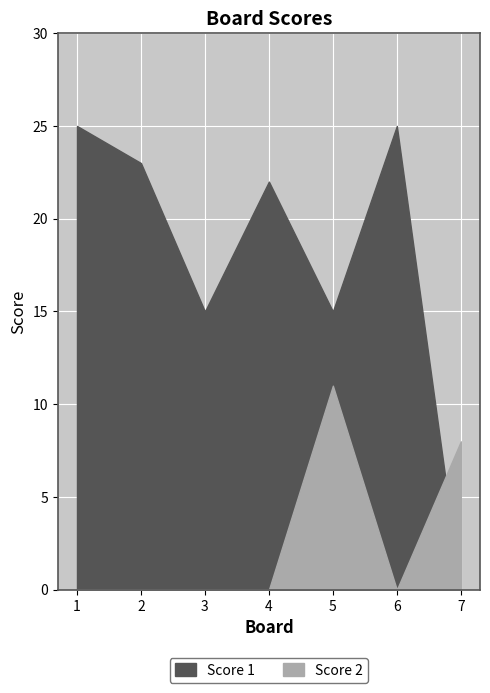

How many lines are shown in the chart?

2